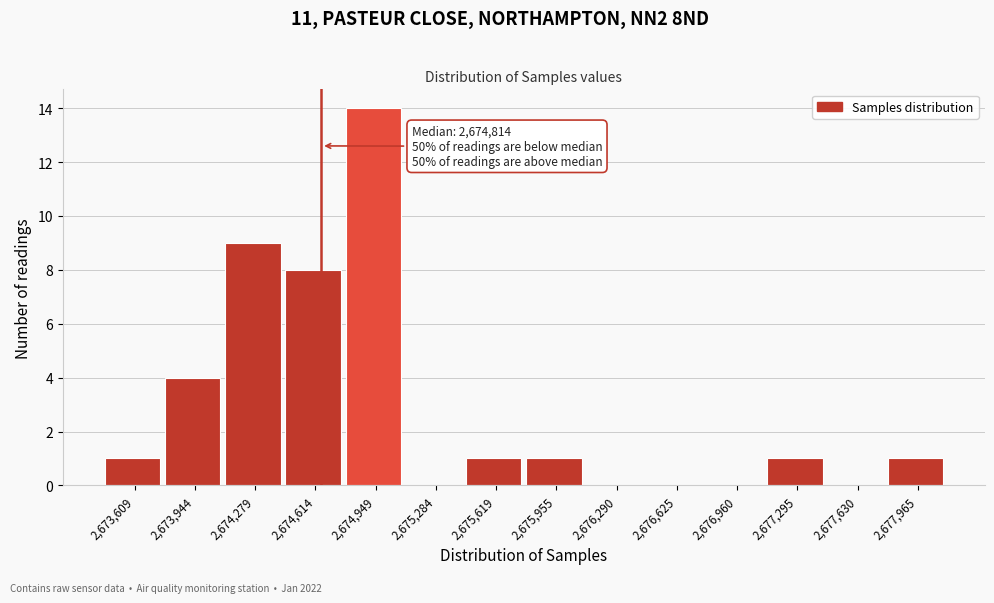

Reading right to left, extract all data points from this chart.

2,677,965=1	2,677,630=0	2,677,295=1	2,676,960=0	2,676,625=0	2,676,290=0	2,675,955=1	2,675,619=1	2,675,284=0	2,674,949=14	2,674,614=8	2,674,279=9	2,673,944=4	2,673,609=1